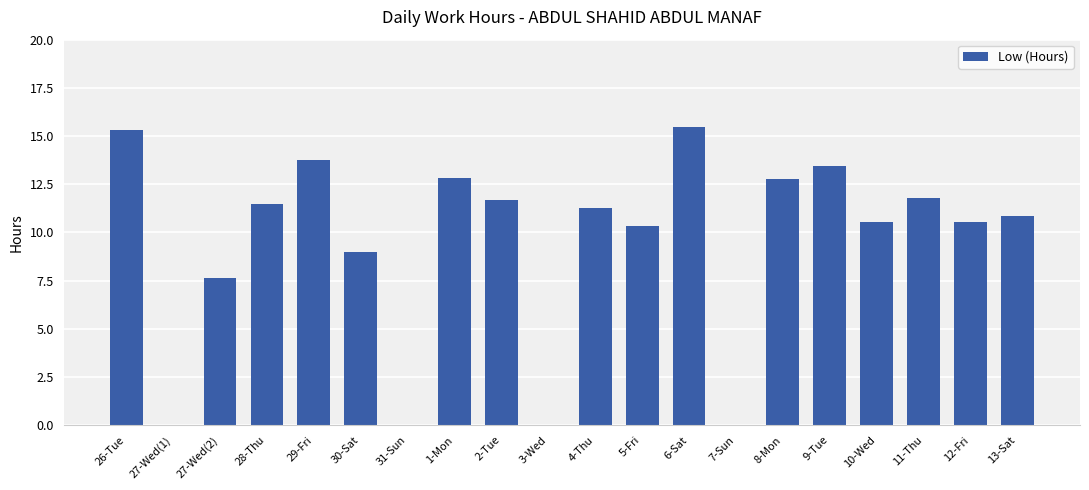

What is the sum of all values?

188.6